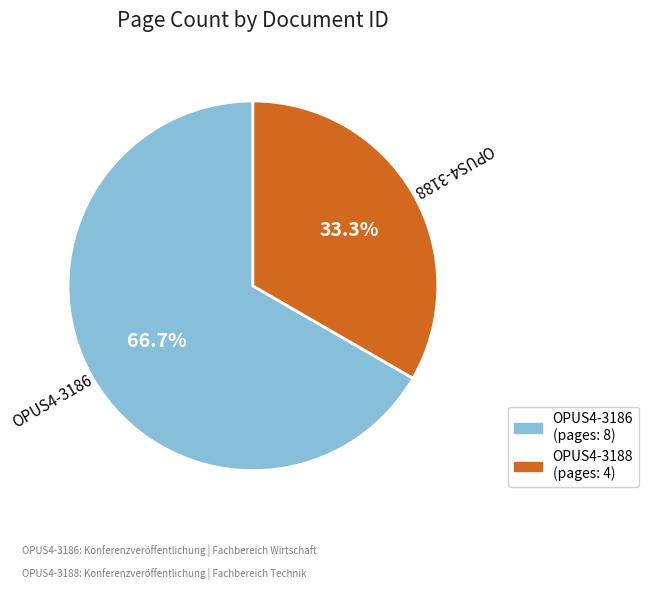

Between OPUS4-3188 and OPUS4-3186, which is larger?

OPUS4-3186